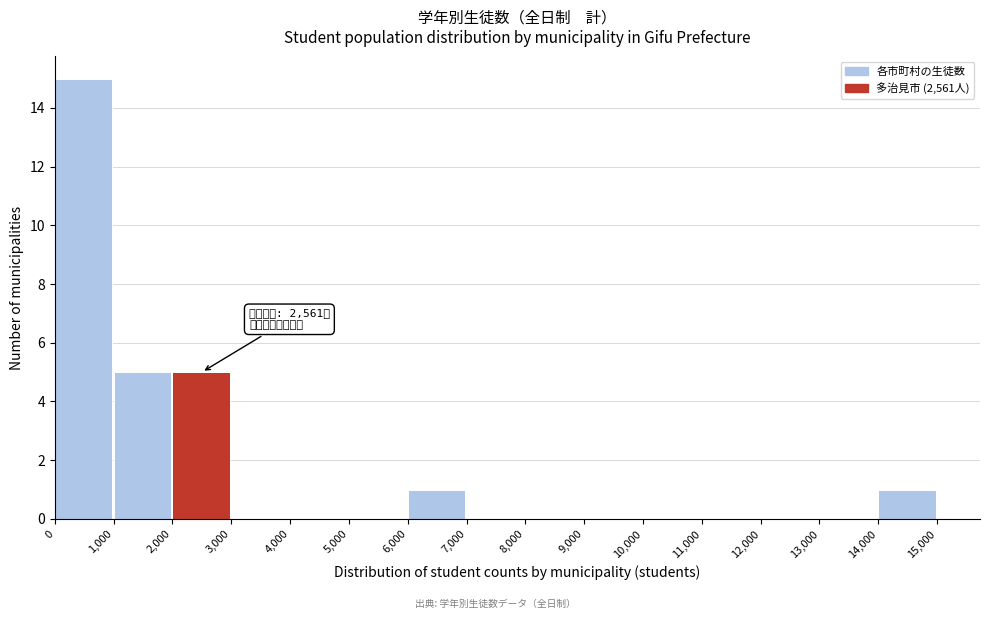

Which range on the x-axis has the tallest bar?

0 to 1,000